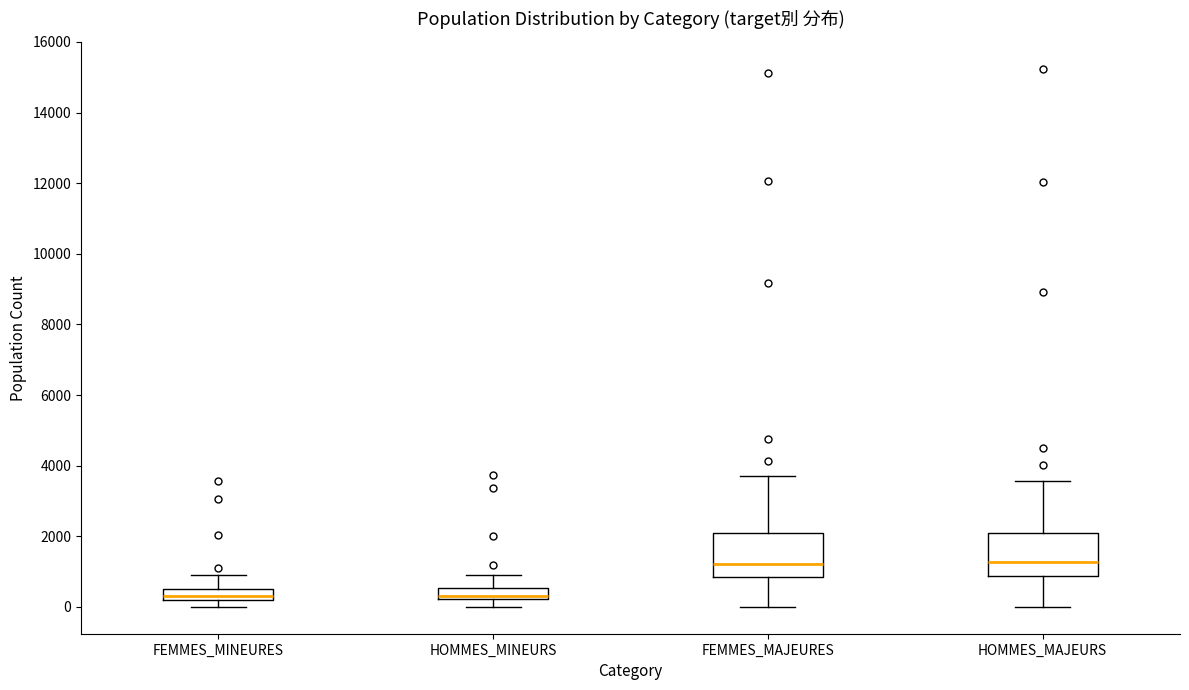

Where does the median line of the box for FEMMES_MAJEURES sit on the y-axis? The values are not printed on the chart, so give them approximately, as read against the axis.

1200